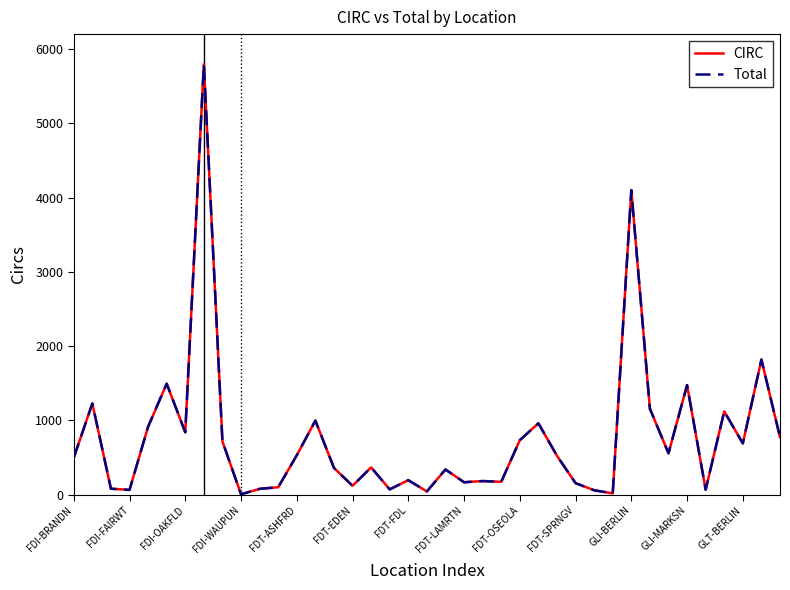

What is the maximum value shown in the chart?

5795